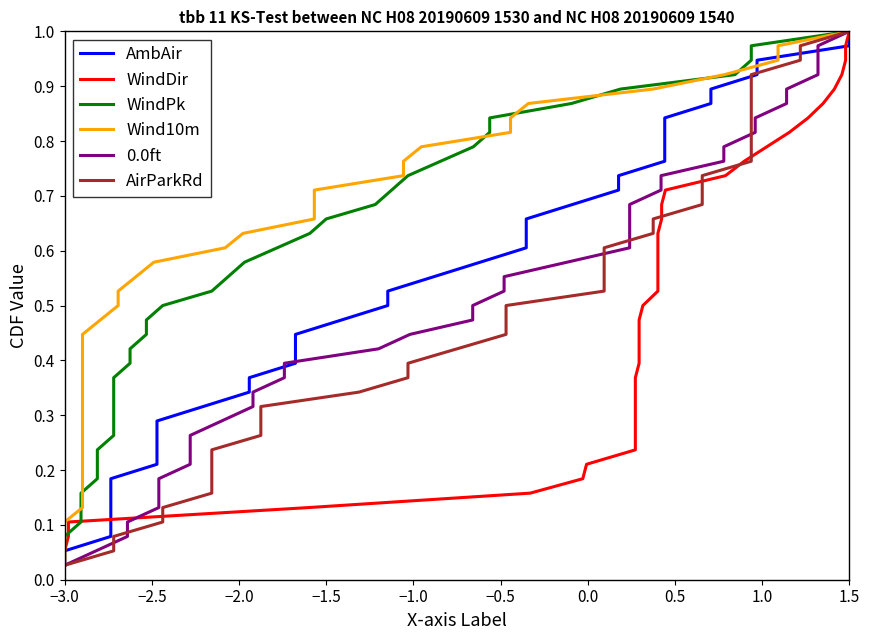

True or false: Wind10m and AirParkRd cross at least once.

False